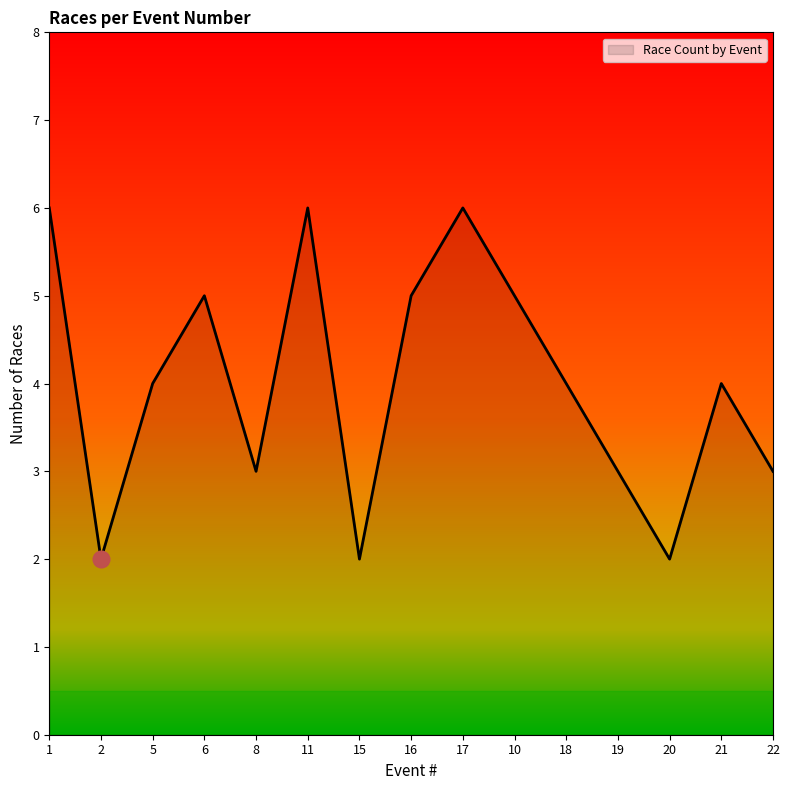

What is the difference between the maximum and minimum values?

4